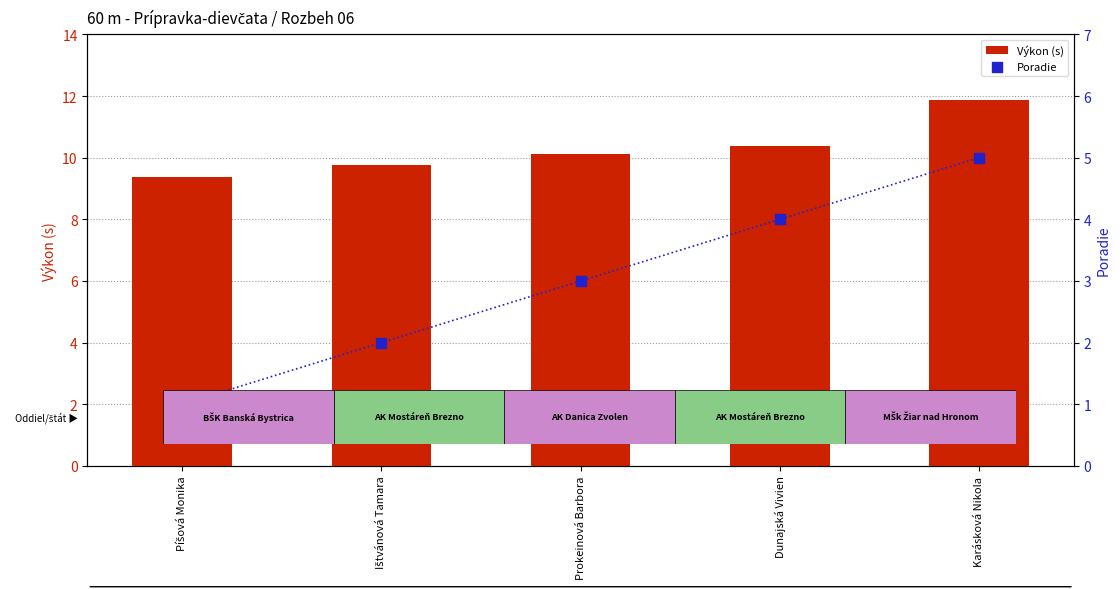

What are all the series names shown in the legend?

Výkon (s), Poradie